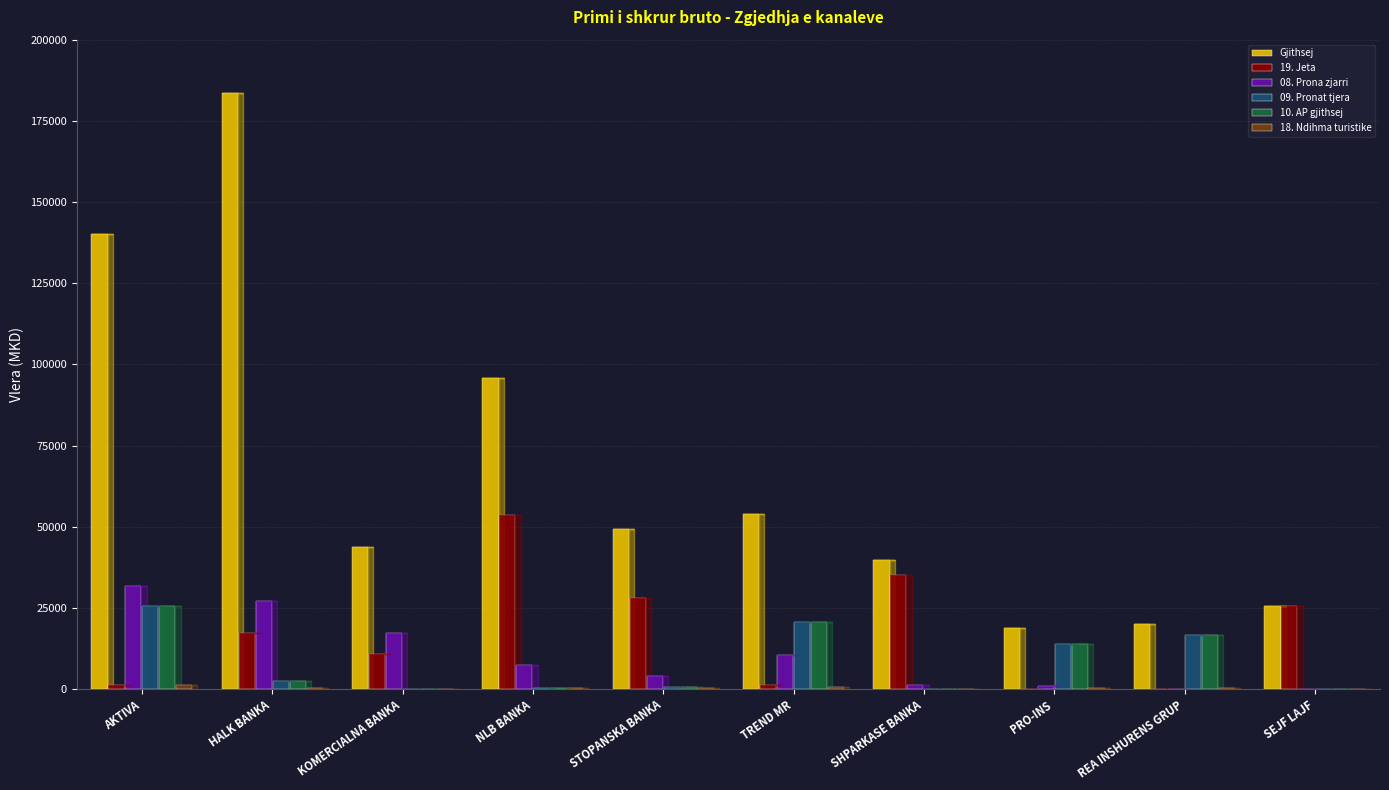

Between KOMERCIALNA BANKA and NLB BANKA, which series saw the biggest shift?

Gjithsej